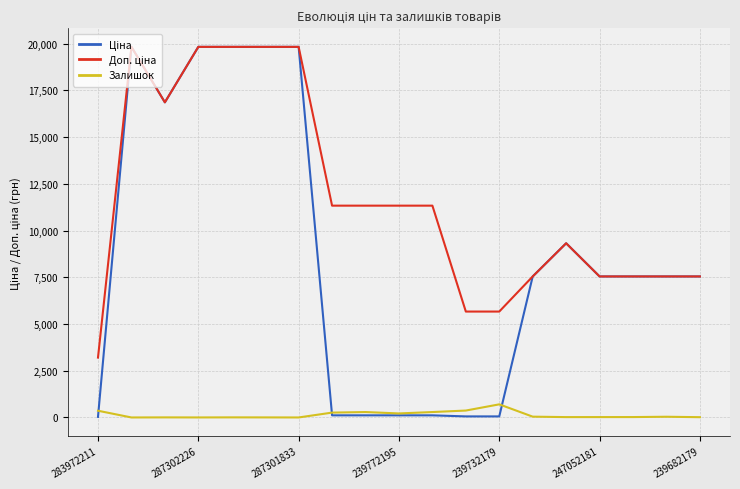

What is the highest value of the Залишок series?

702.0